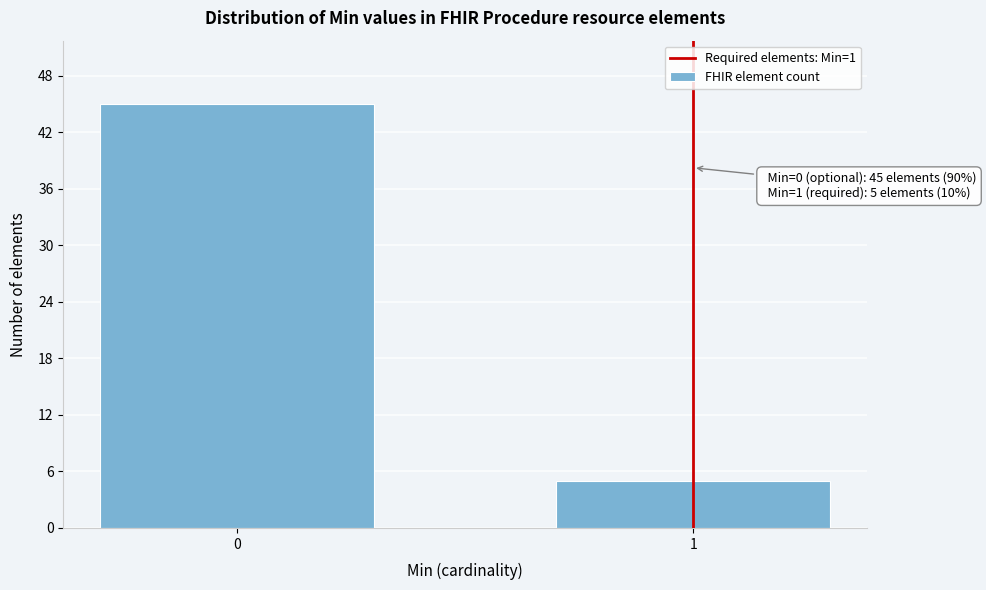

Reading left to right, transcribe all the data shown in this chart.

0=45	1=5